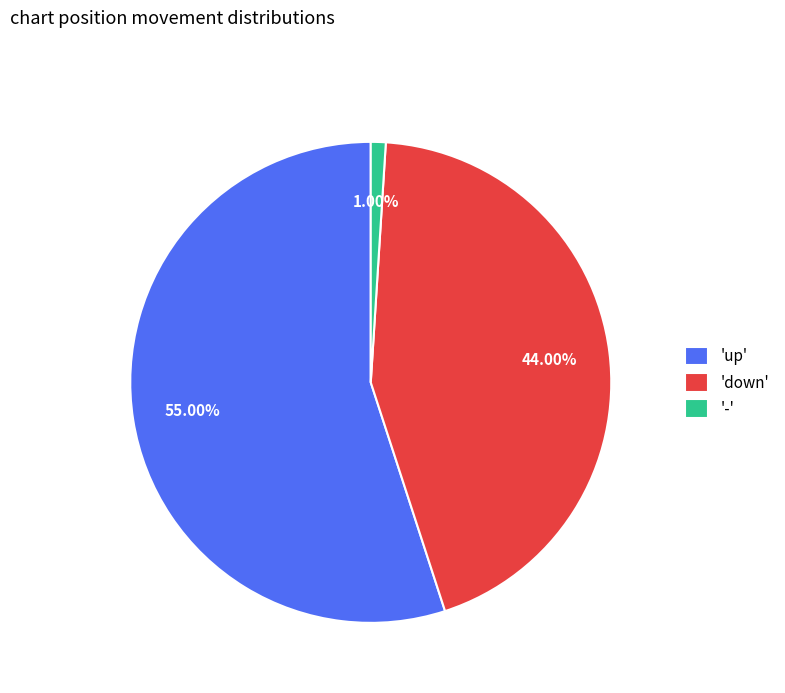

How many segments does this pie chart have?

3